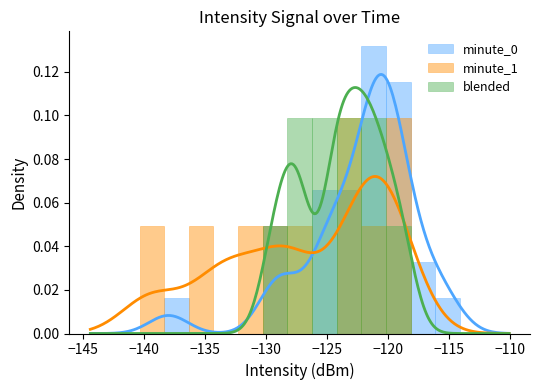

The blended series shows 0.0 at −115. True or false?

True